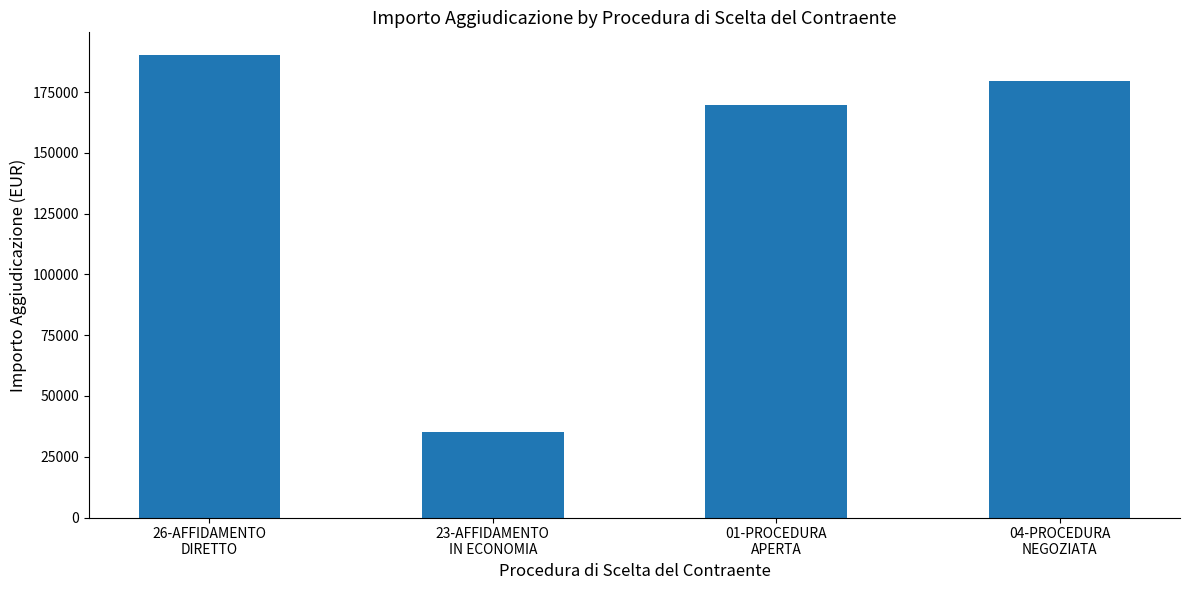

How many series are shown in this chart?

1